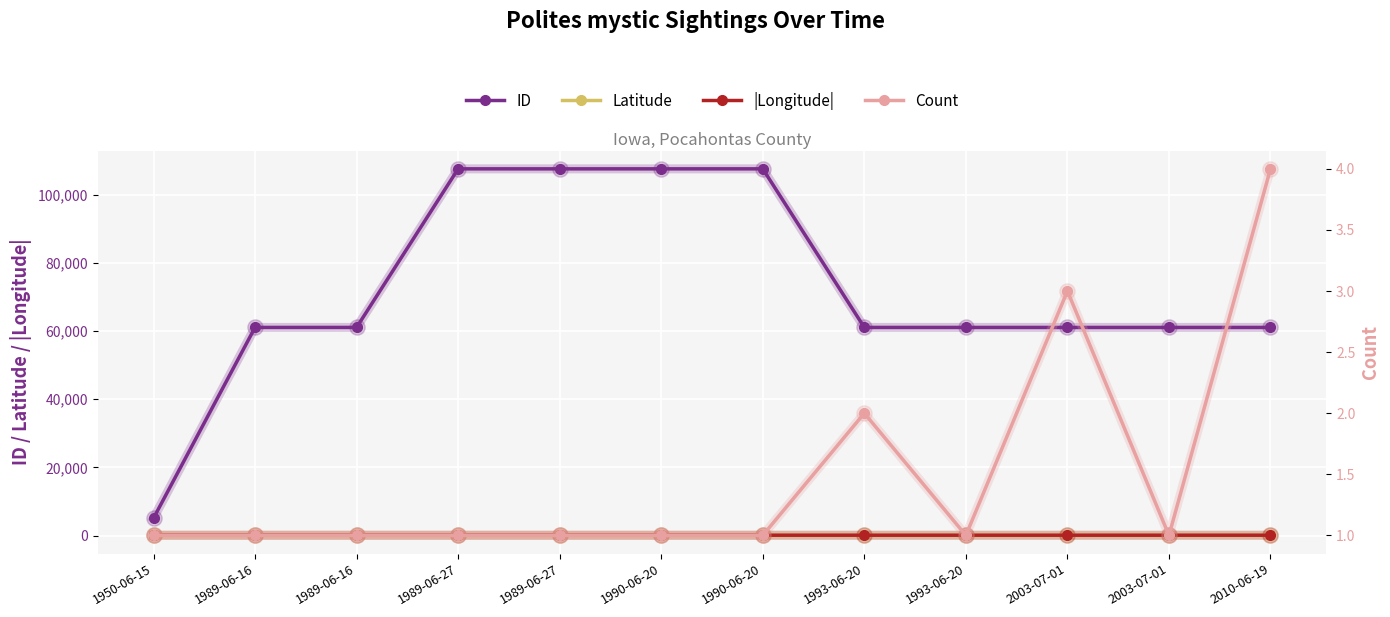

List the series in order of their peak value, lowest first.

Count, Latitude, |Longitude|, ID